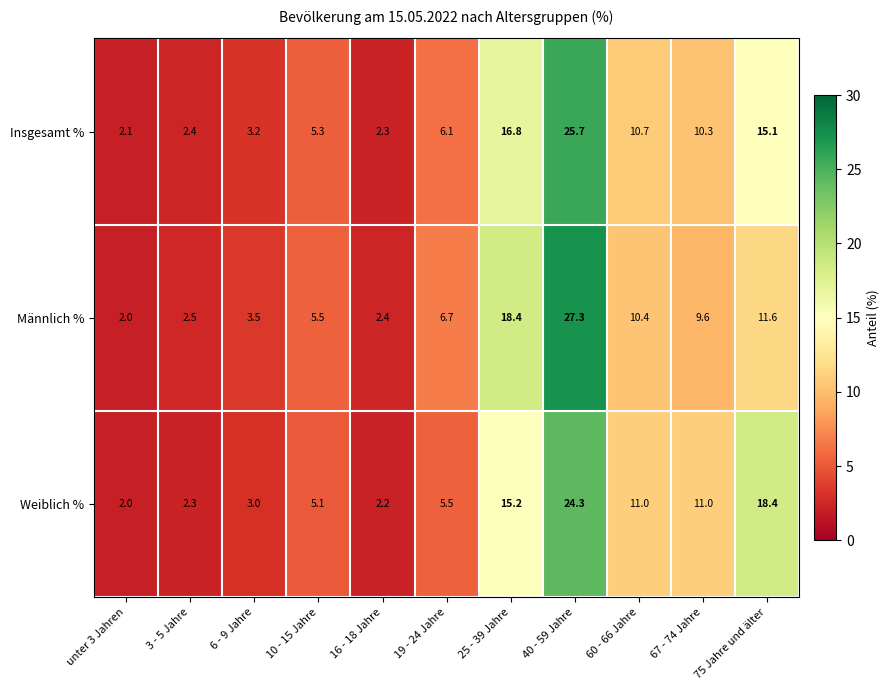

What is the total value across all series at 25 - 39 Jahre?

50.4